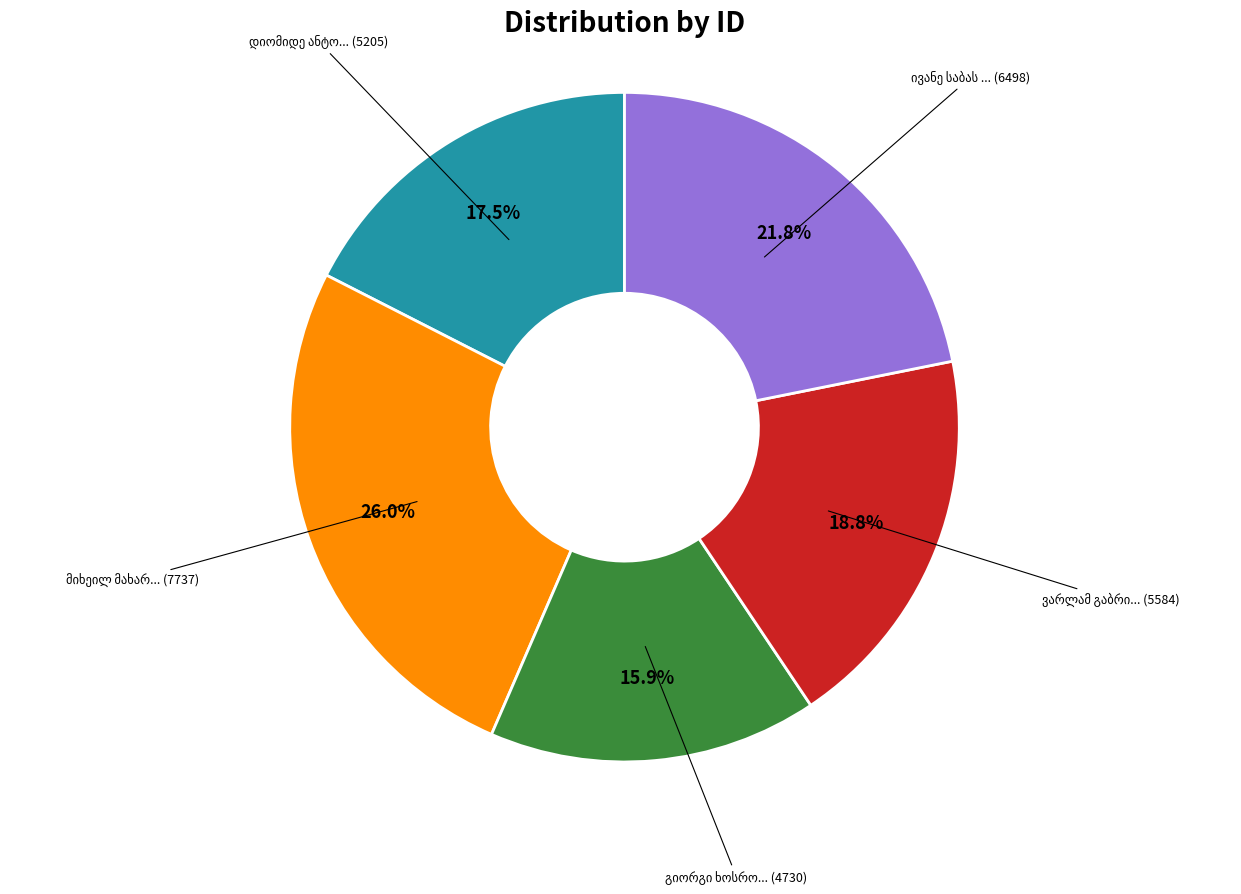

How many segments does this pie chart have?

5